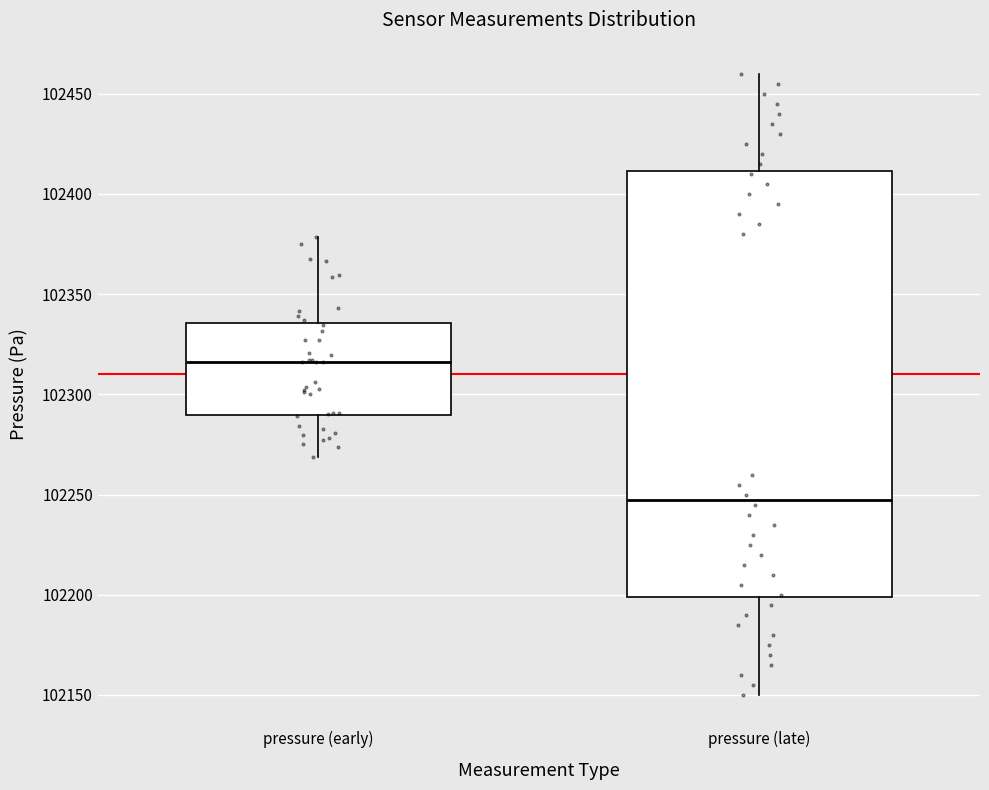

Reading left to right, read every box against the y-axis: the position of its median line, the range the box covers, and the ends of its whiskers. The values are not printed on the chart, so give them approximately, as read against the axis.

pressure (early): median 102315, box 102290 to 102335, whiskers 102270 to 102380
pressure (late): median 102250, box 102200 to 102410, whiskers 102150 to 102460